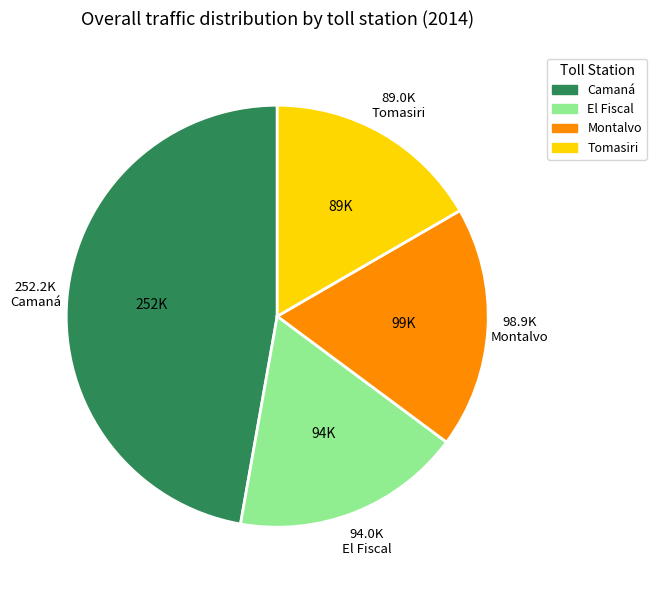

Does Camaná account for over 50% of the chart?

No